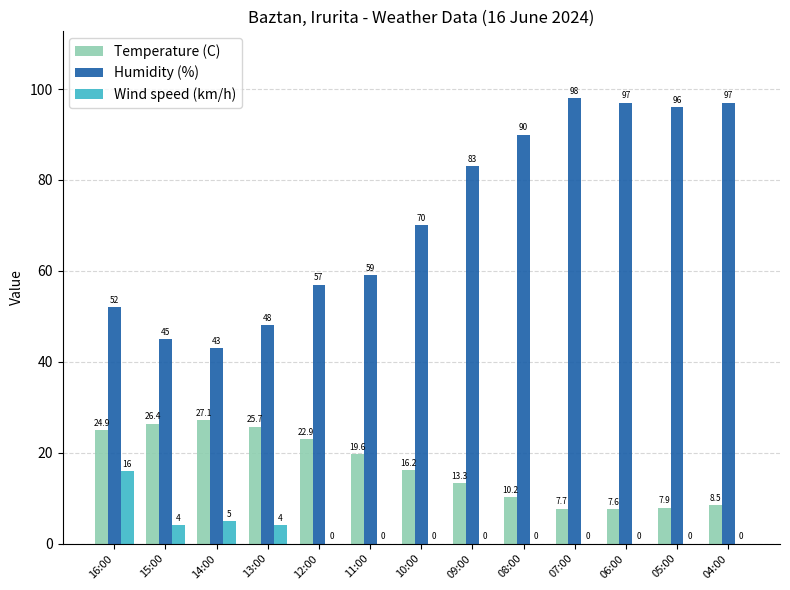

How many groups of bars are there?

13